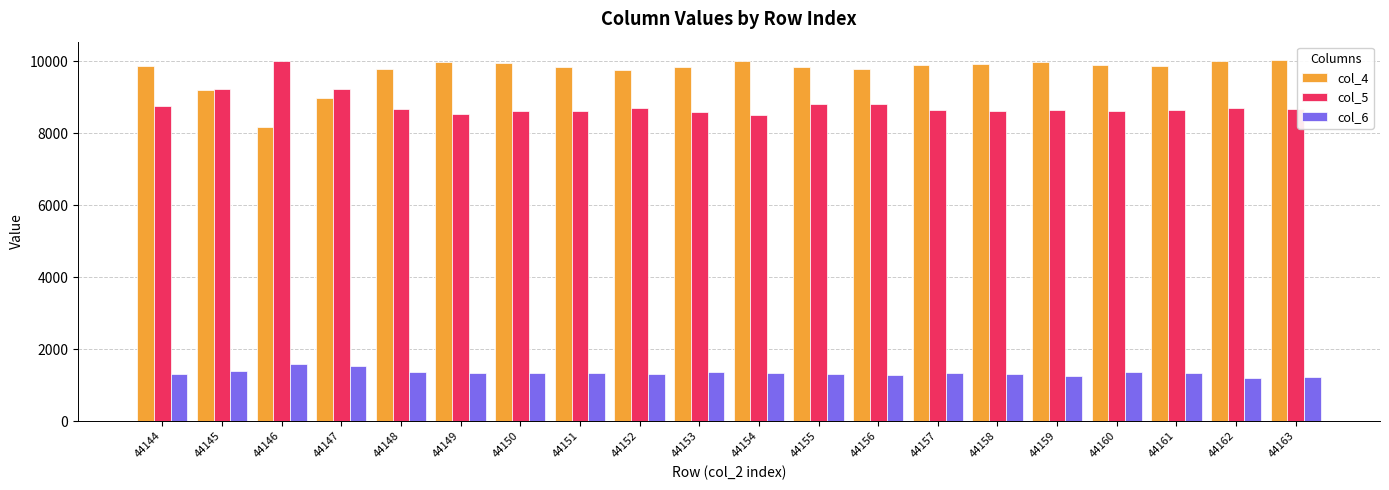

True or false: col_5 has a value of 14500 at 44145.

False